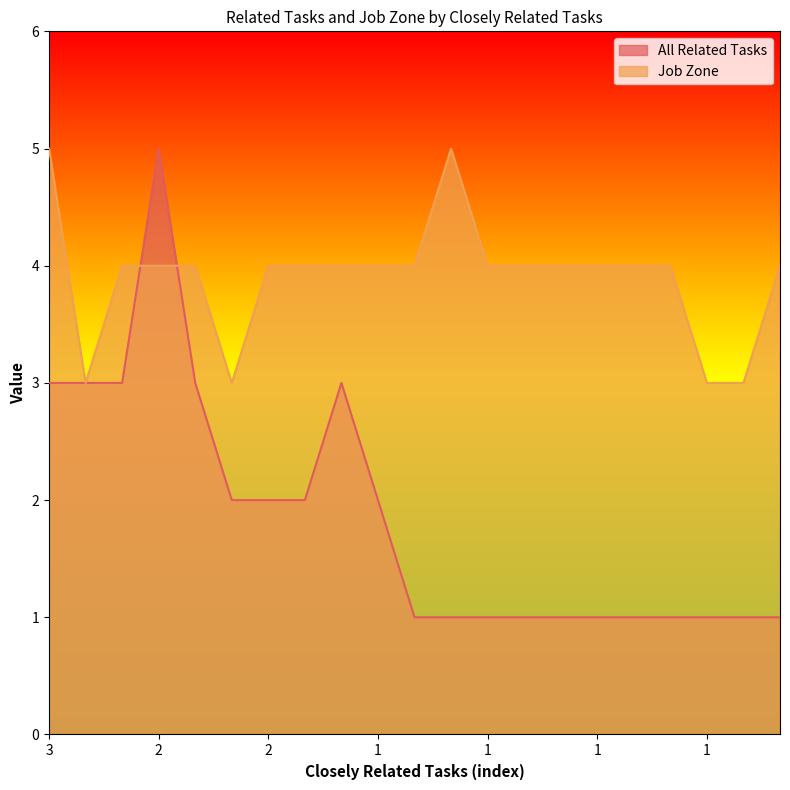

The value of Job Zone at 1 is 4. True or false?

True